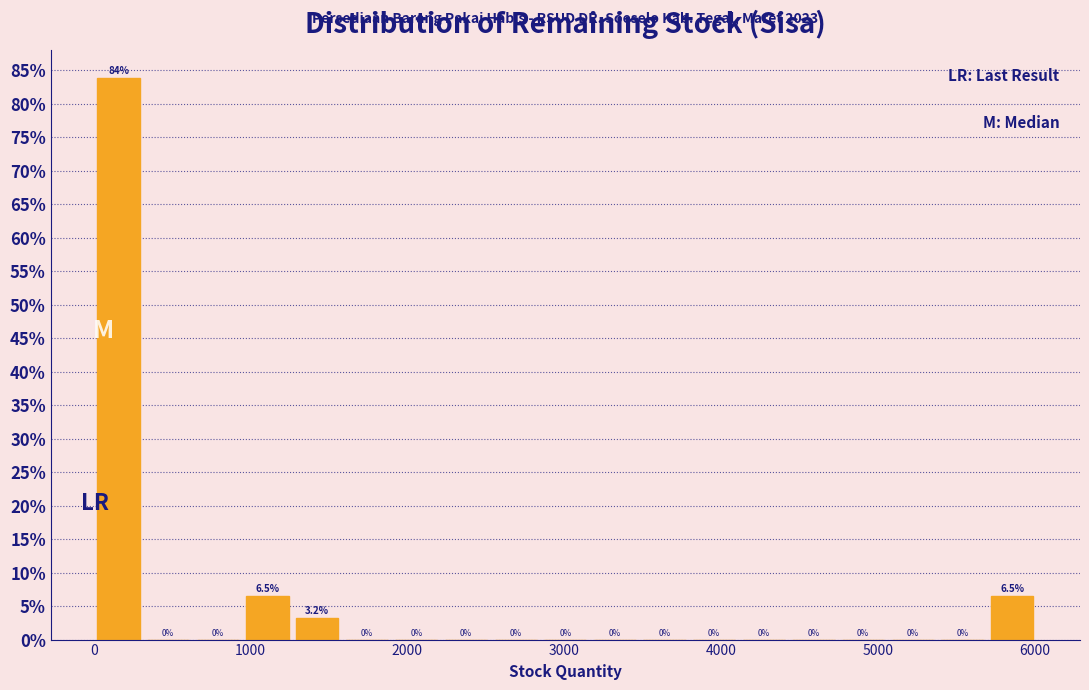

Around what value on the x-axis is the tallest bar? Give the approximate position of its centre, as read against the axis.

200